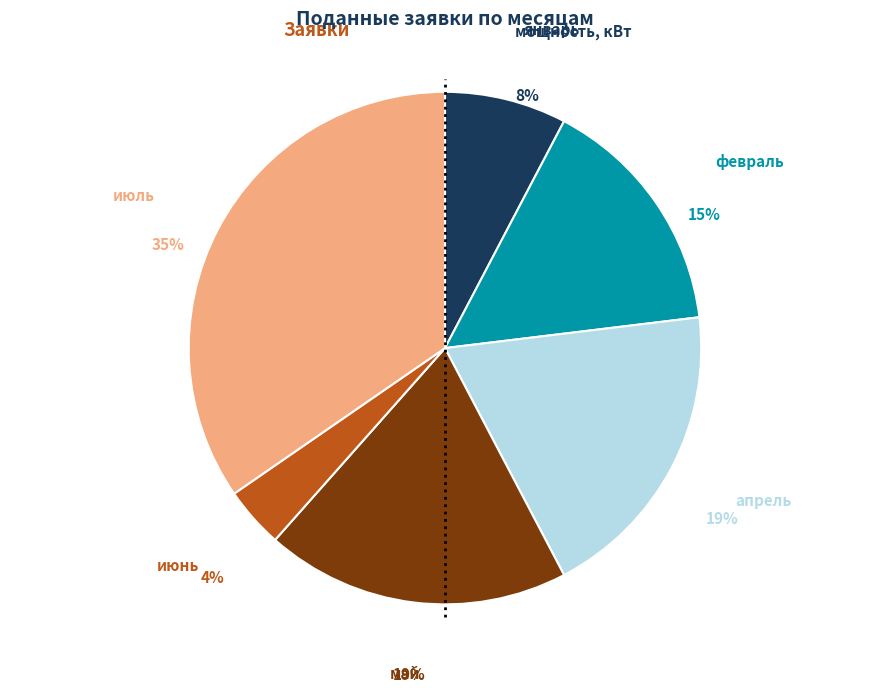

True or false: июнь accounts for 4% of the total.

True